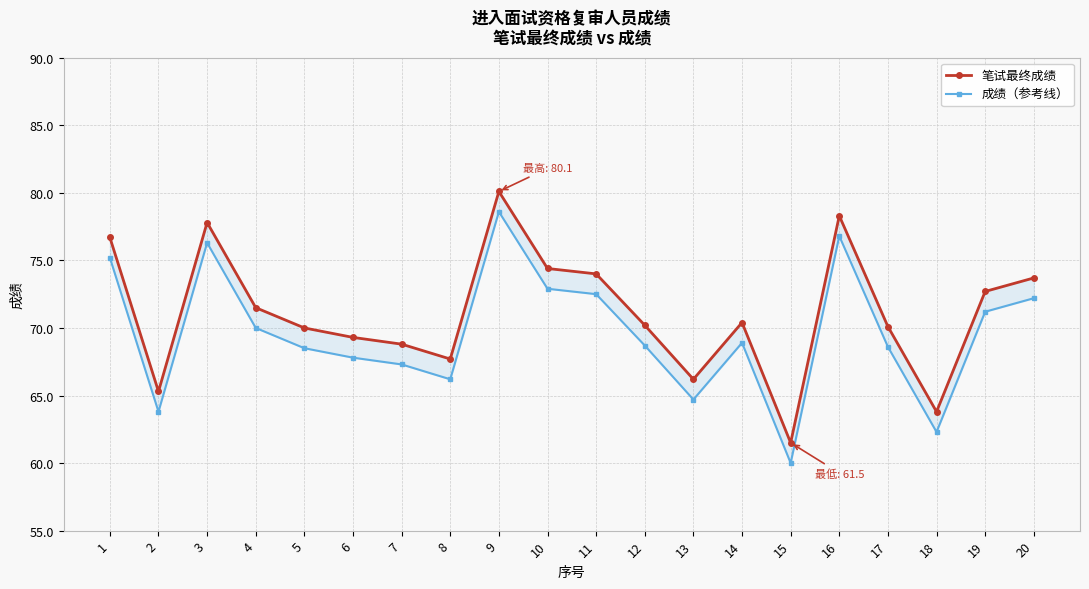

How many lines are shown in the chart?

2